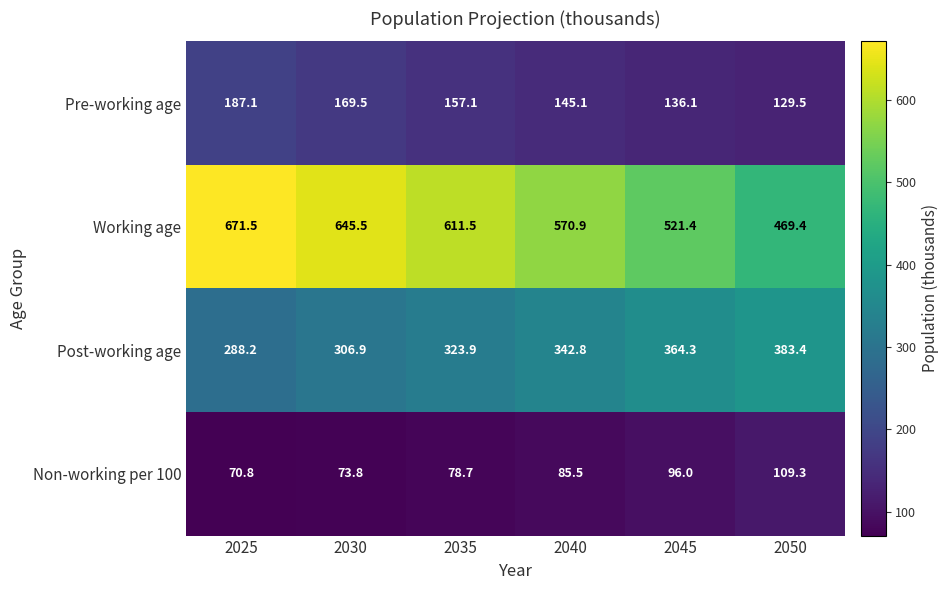

True or false: Non-working per 100 has a value of 85.5 at 2040.

True